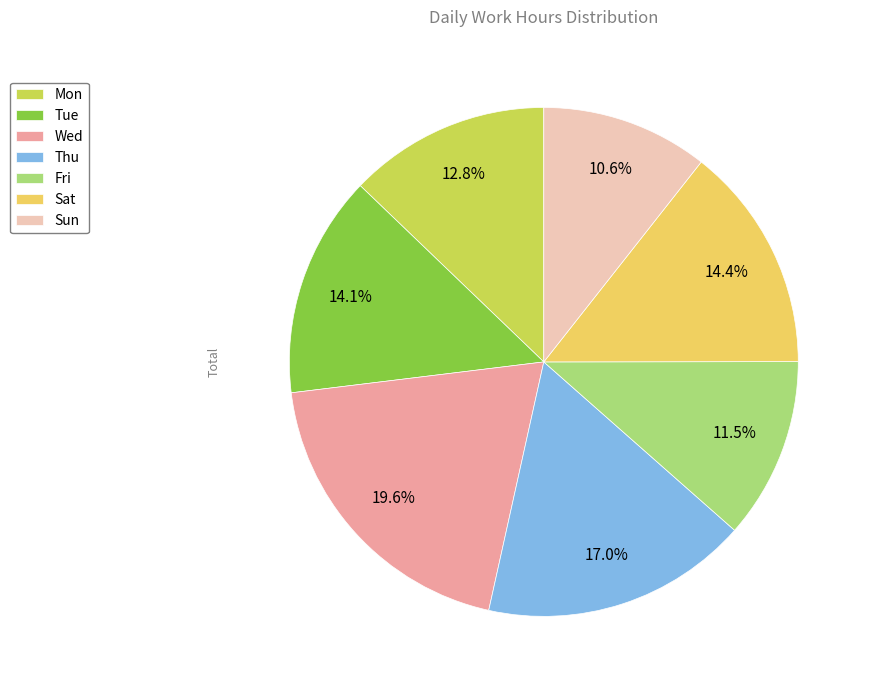

Is it true that Sun is 11% of the pie?

True